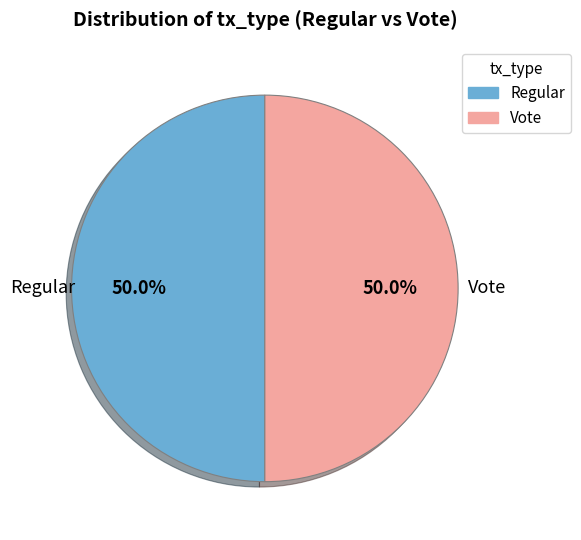

What is the total percentage of Regular and Vote?

100.0%